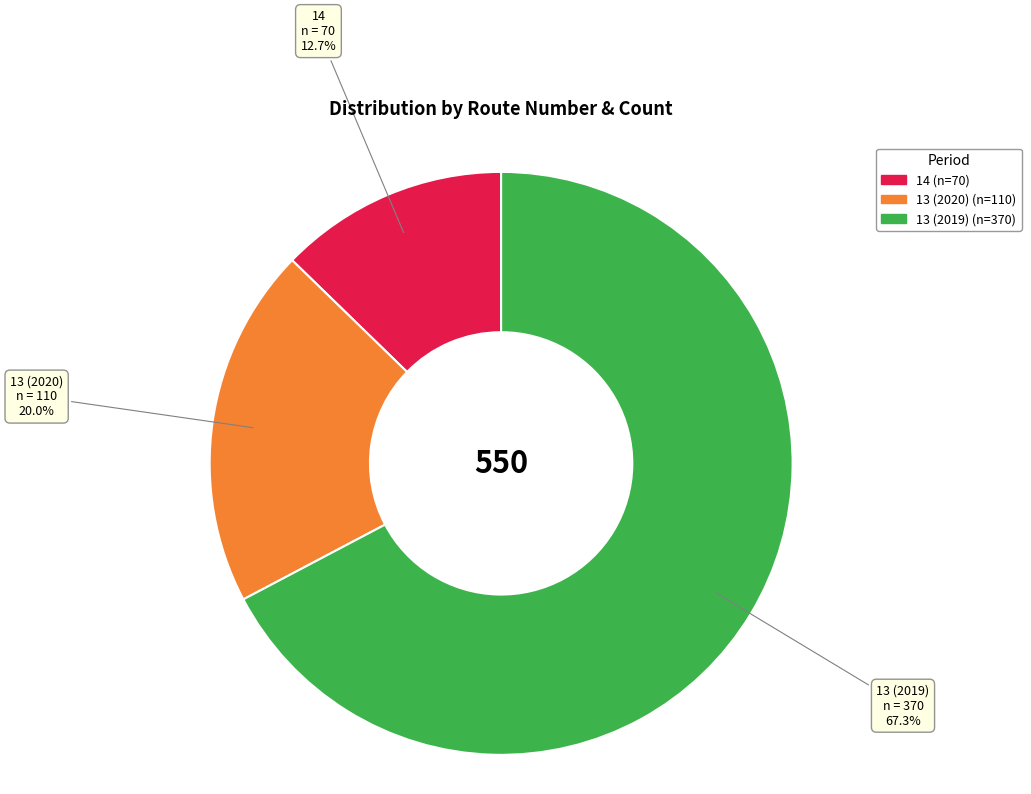

To the nearest percent, what percentage of the pie is 14?

13%